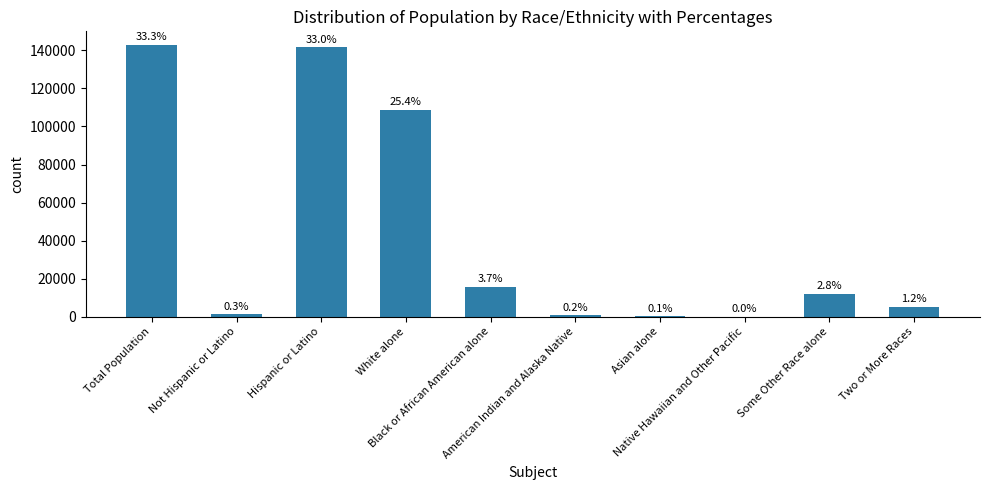

The chart shows a value of 16 at Native Hawaiian and Other Pacific. True or false?

False